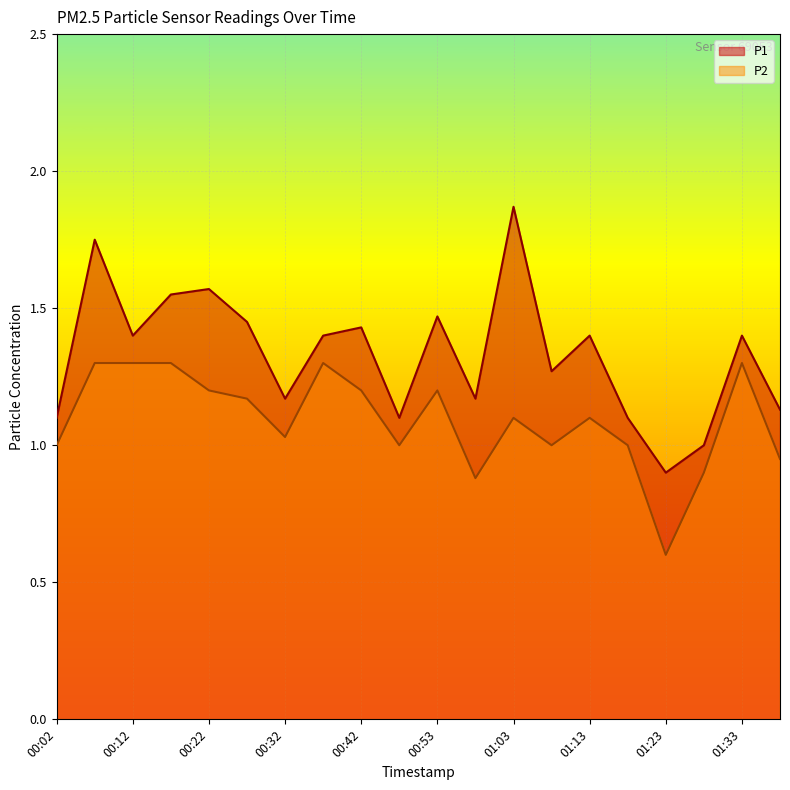

At which category is the sum across all series the highest?

00:07